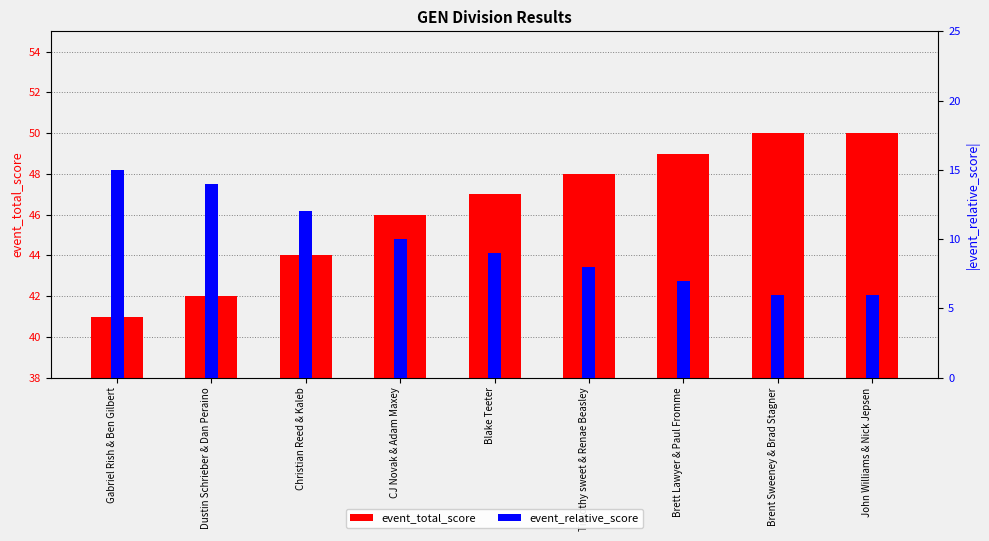

What is the average value of the event_relative_score series?

10